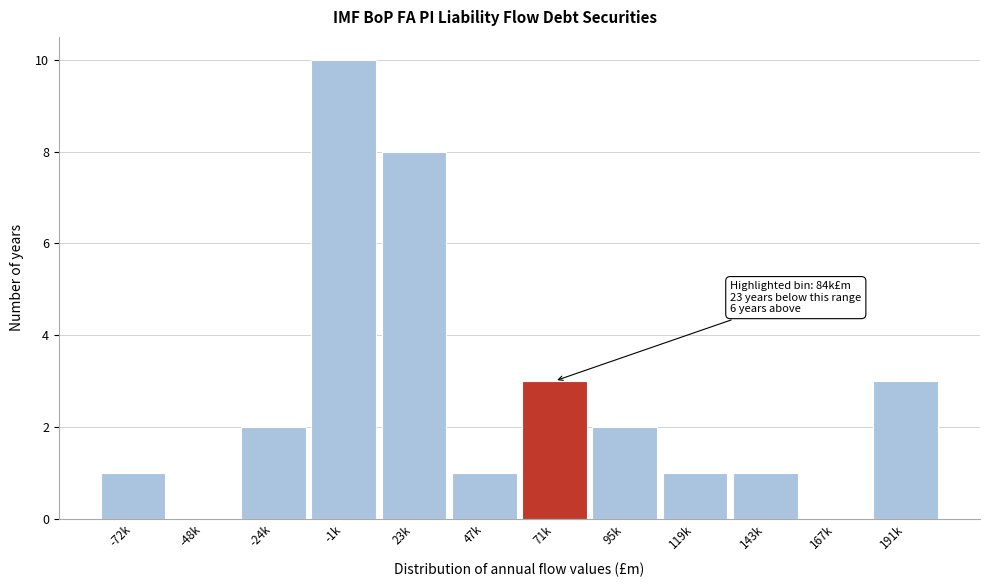

Reading left to right, extract all data points from this chart.

-72k=1	-48k=0	-24k=2	-1k=10	23k=8	47k=1	71k=3	95k=2	119k=1	143k=1	167k=0	191k=3